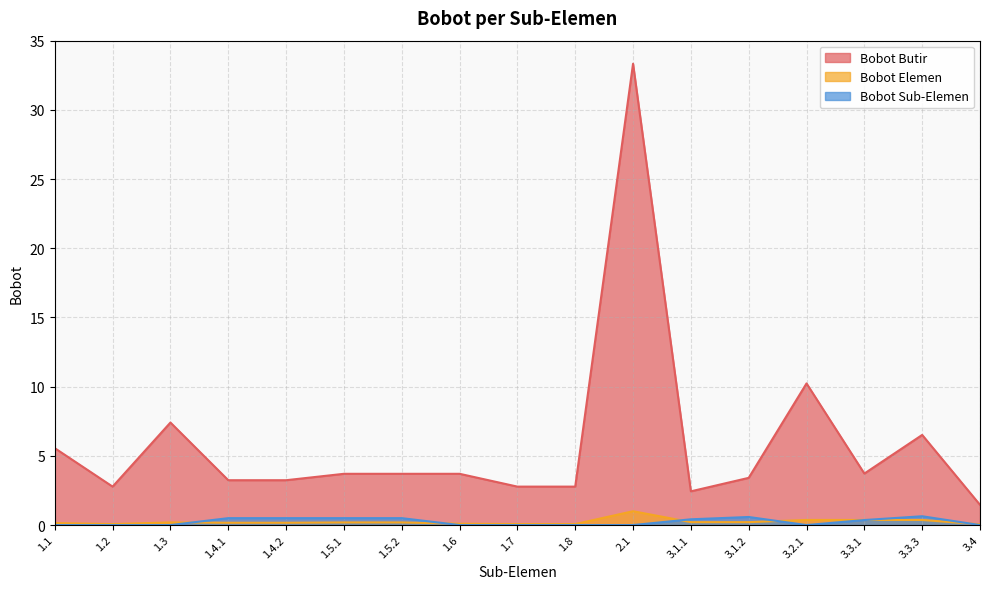

What value does the Bobot Butir series have at 1.4.1?

3.2